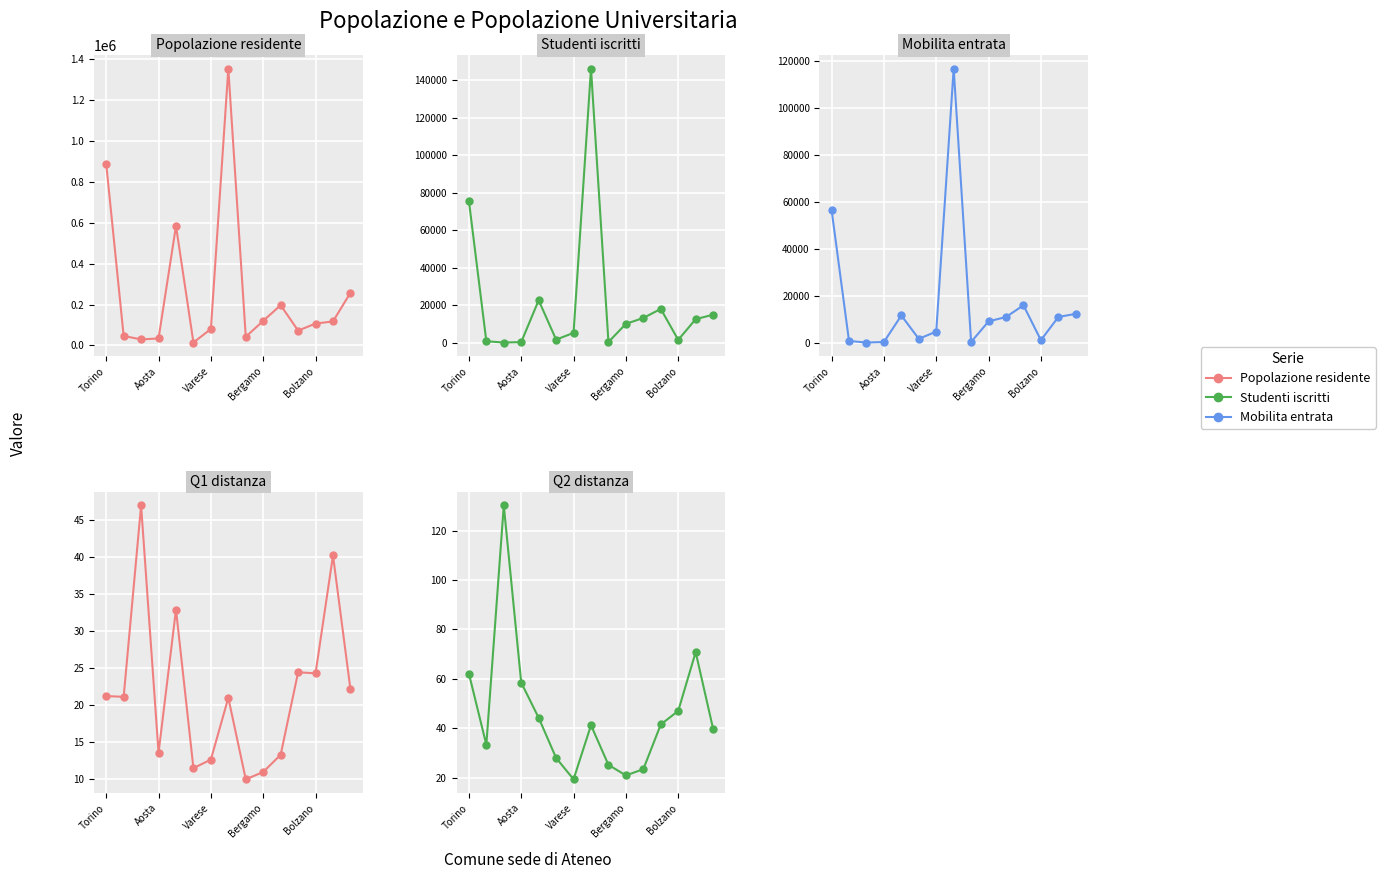

At 5, list the series in order from smallest to largest.

Q1 distanza, Q2 distanza, Mobilita entrata, Studenti iscritti, Popolazione residente